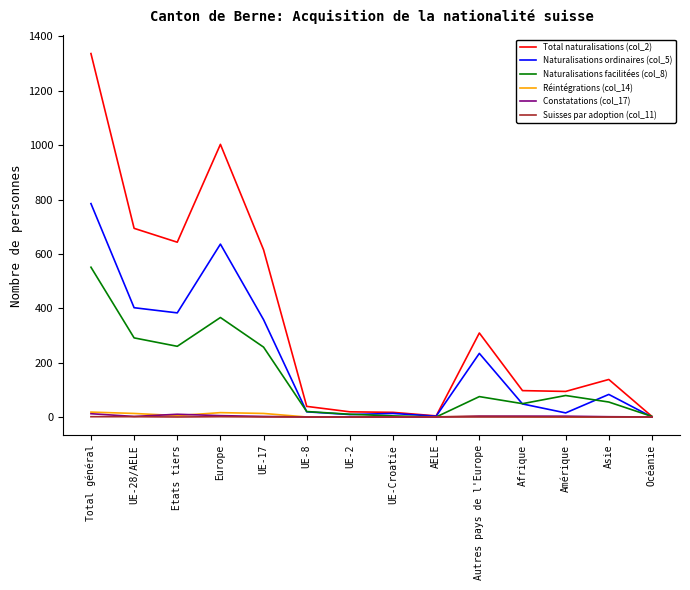

The value of Réintégrations (col_14) at UE-Croatie is 0. True or false?

True